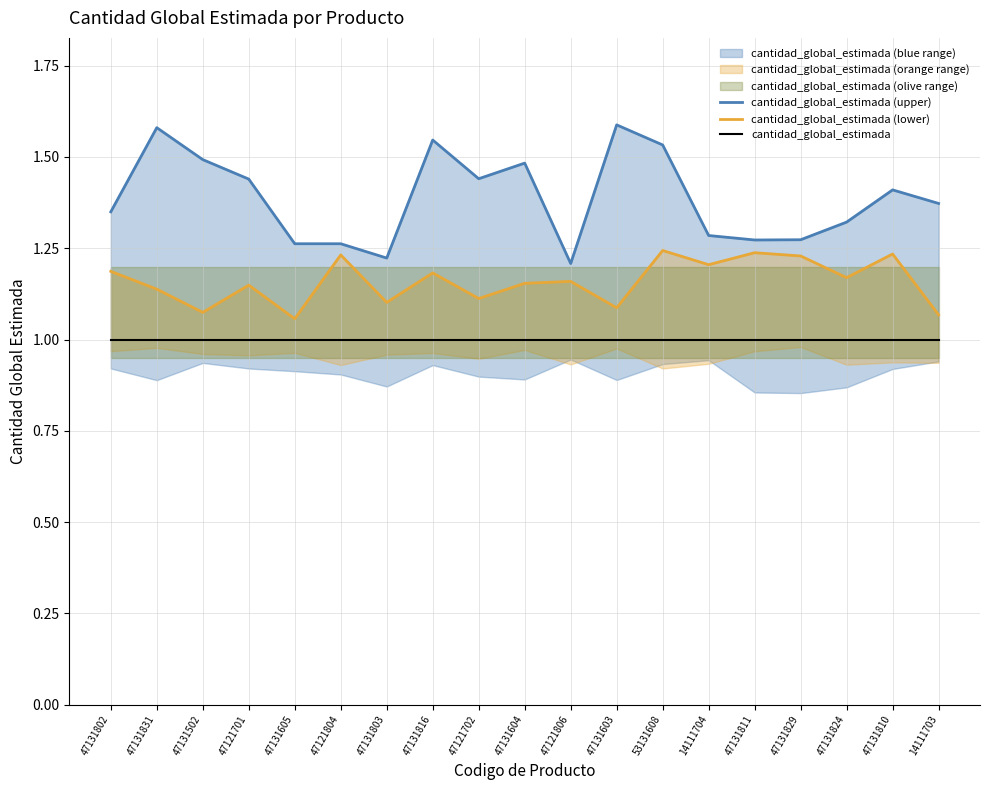

How many interior local valleys does the cantidad_global_estimada (upper) series have?

4